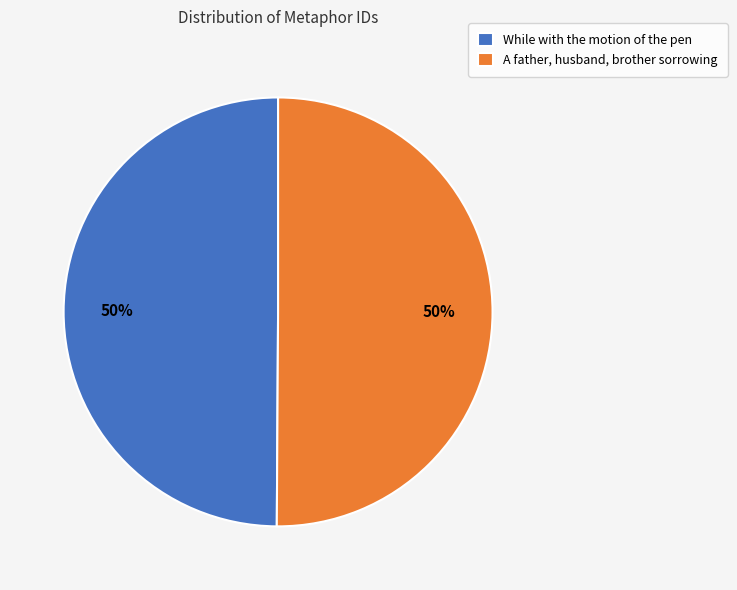

To the nearest percent, what is the combined percentage of A father, husband, brother sorrowing and While with the motion of the pen?

100%